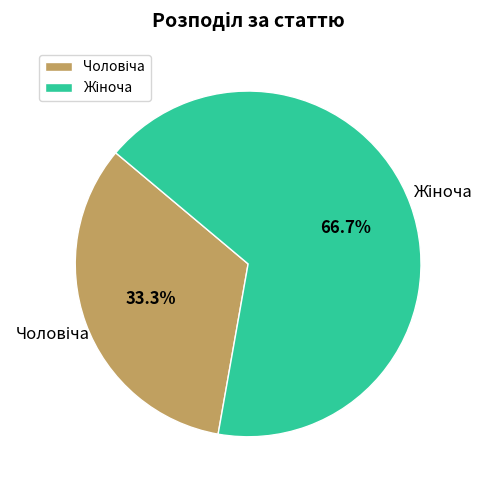

Is there any slice that represents more than half of the pie?

Yes